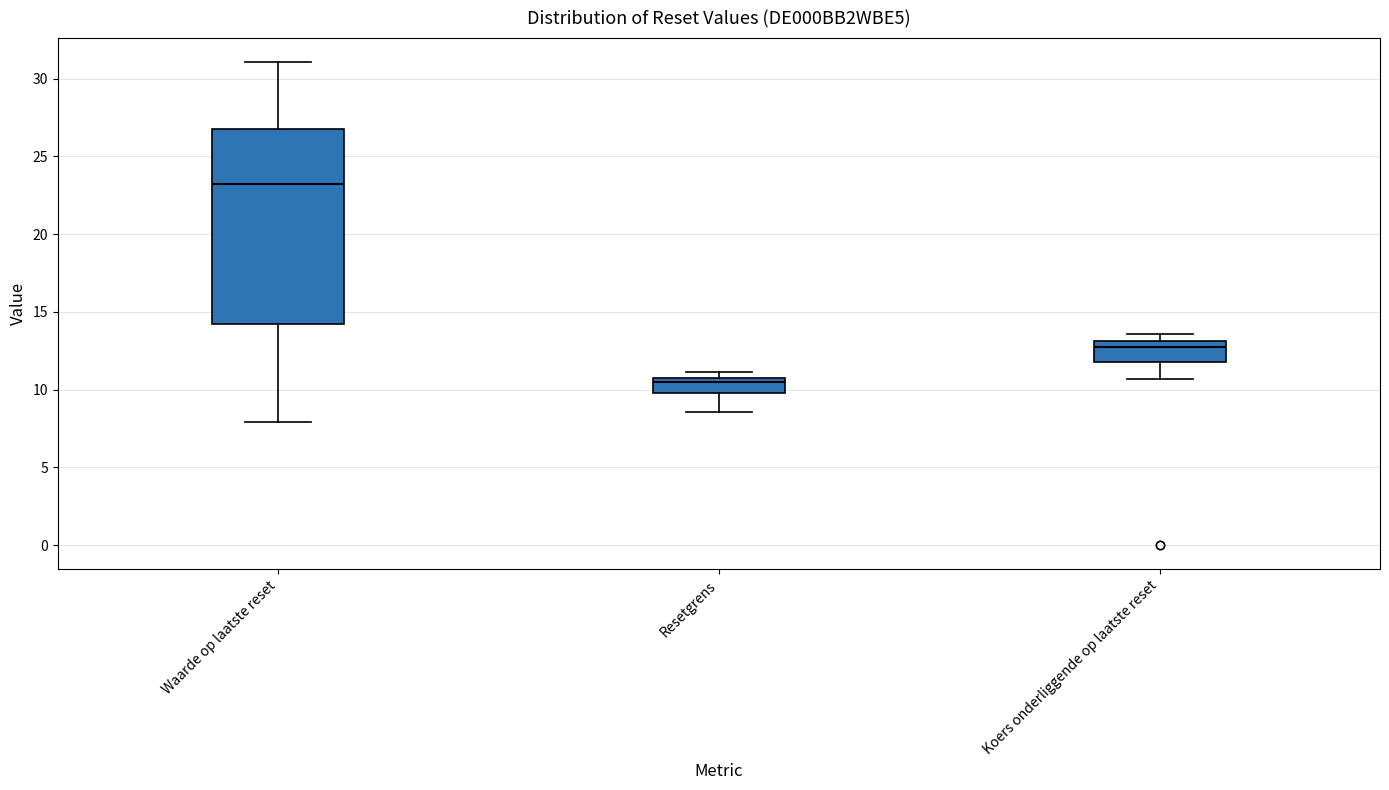

Which box's median line is the highest?

Waarde op laatste reset